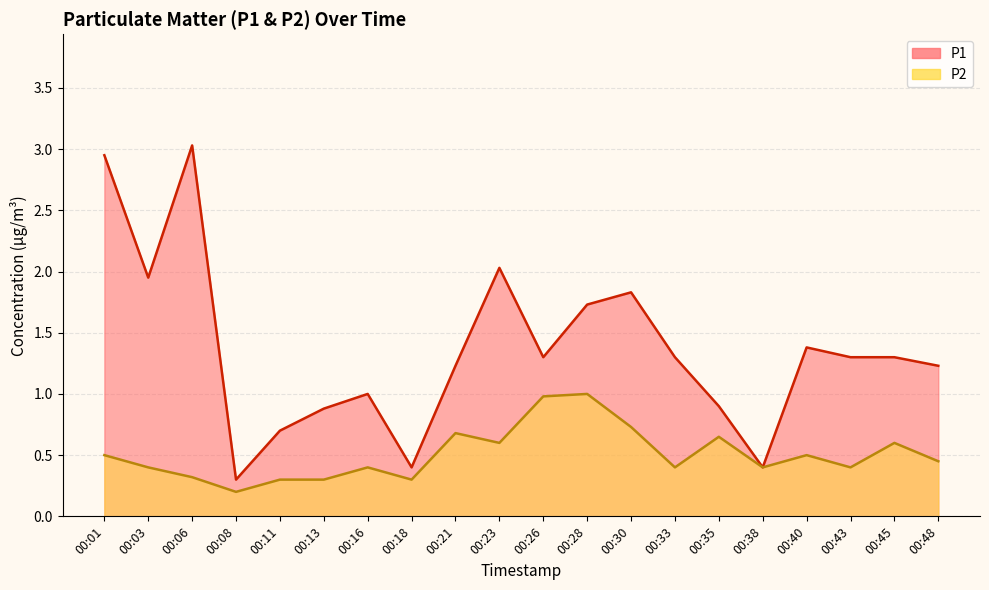

True or false: P2 and P1 intersect in this chart.

False